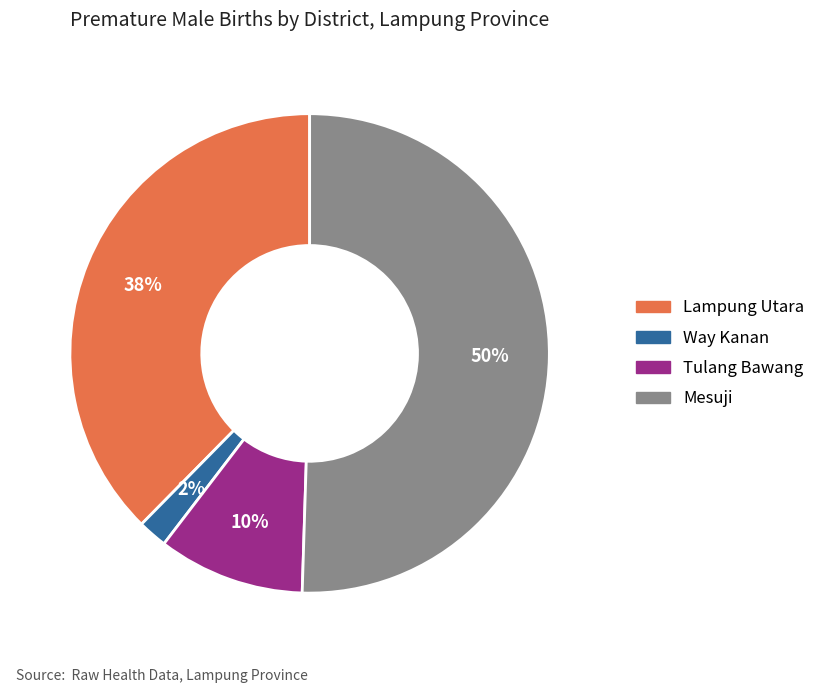

The Lampung Utara slice represents 49% of the pie. True or false?

False